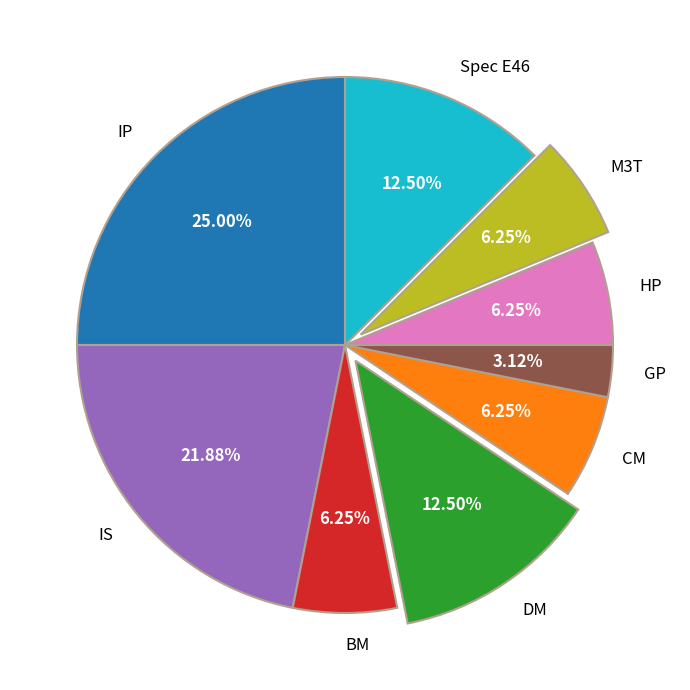

To the nearest percent, what is the difference between the HP and DM slice percentages?

6%